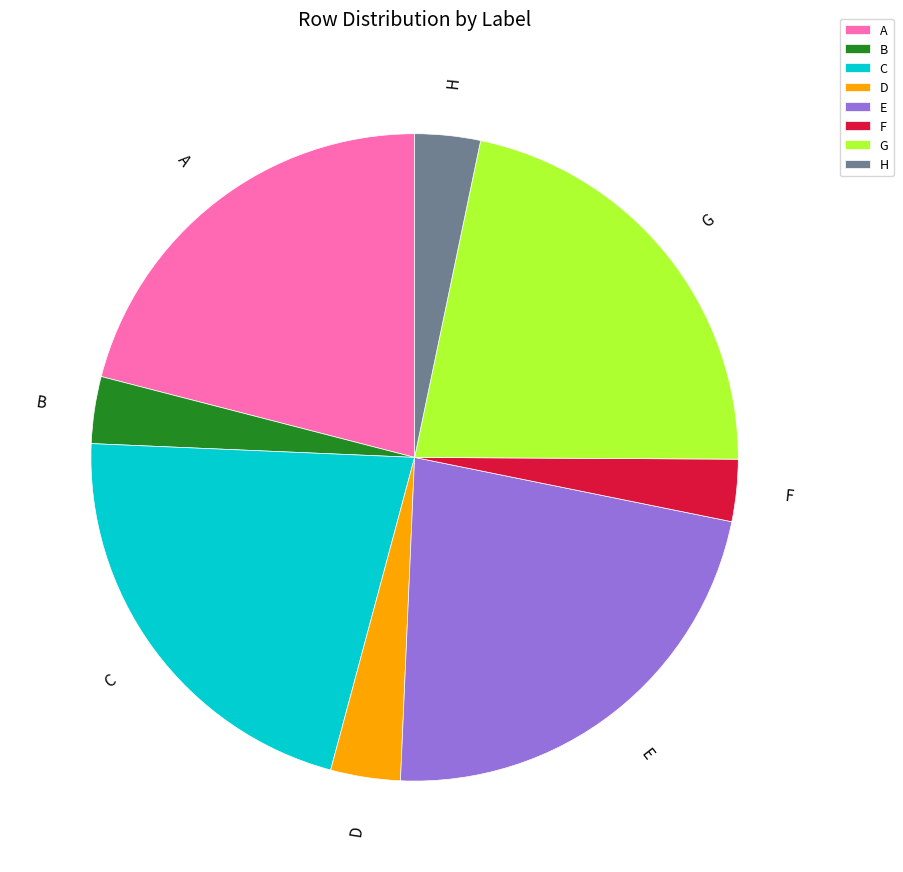

Does any single category account for the majority?

No